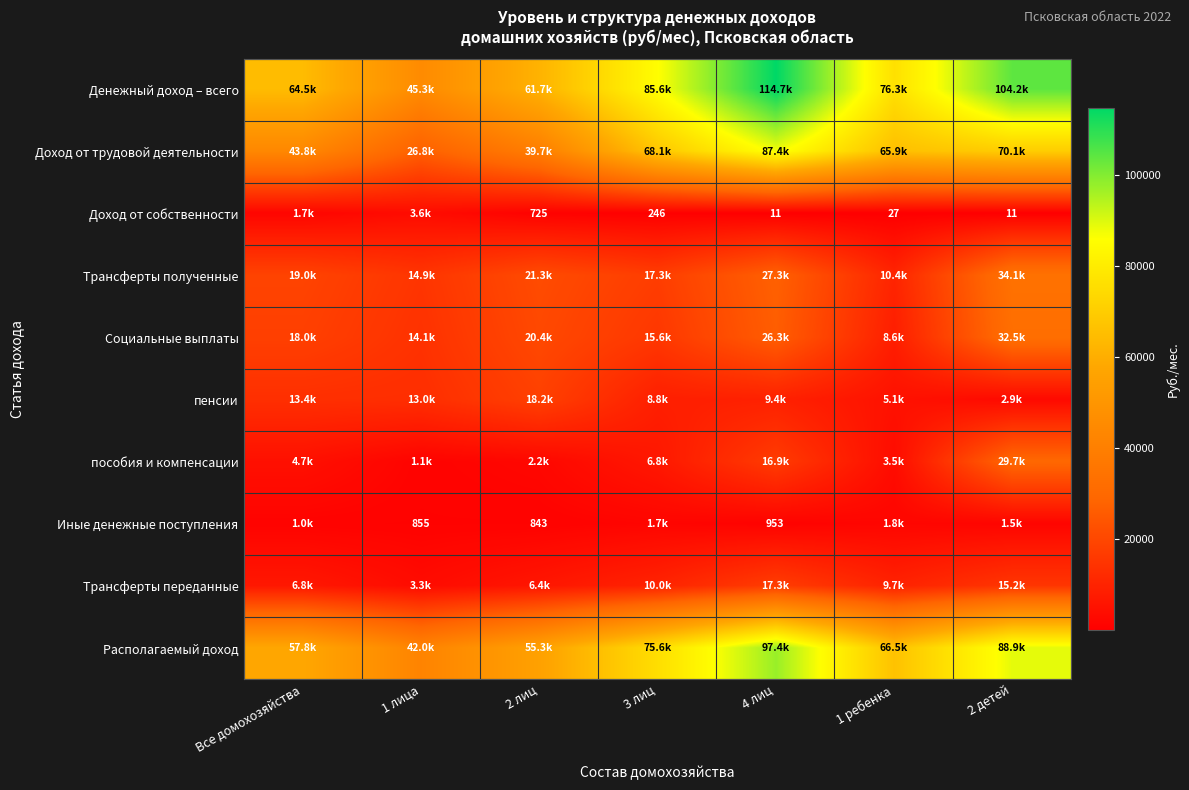

What is the greatest value displayed?

114716.4